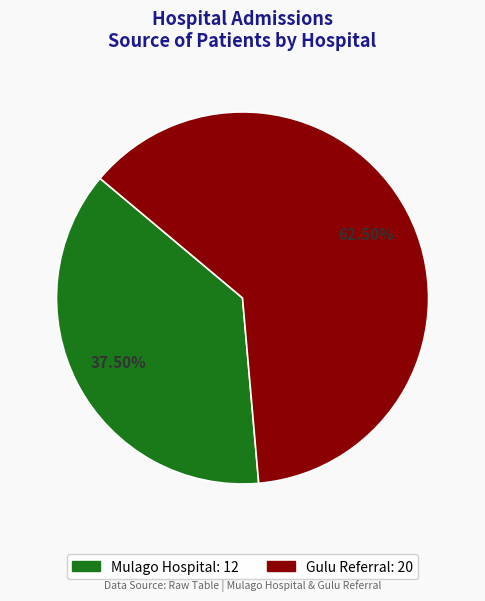

Which slice is the largest?

Gulu Referral